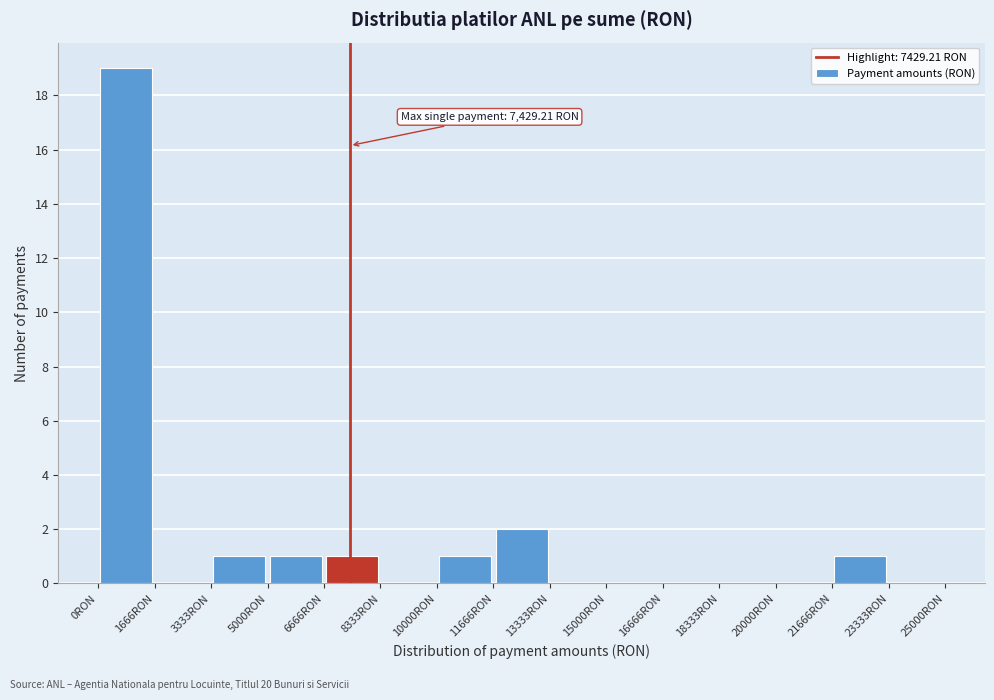

Which range on the x-axis has the tallest bar?

0 to 1600